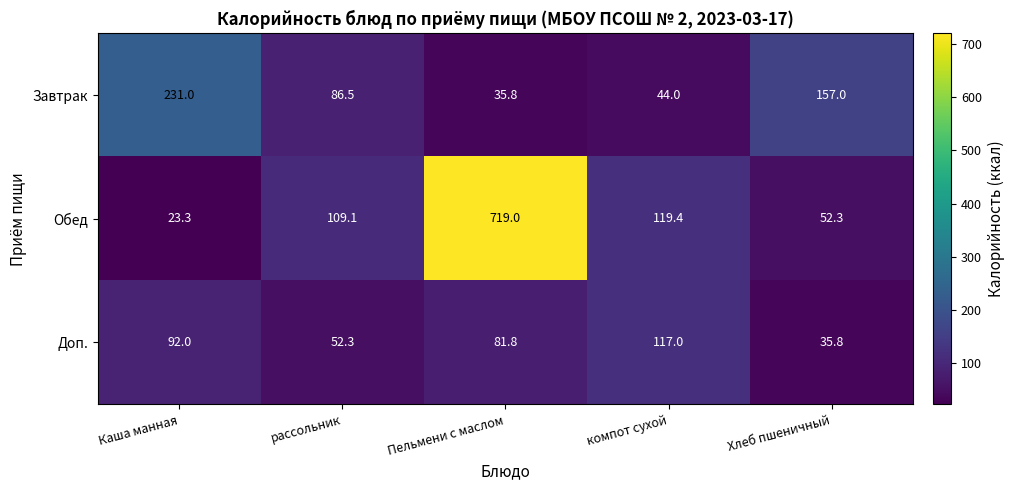

What is the minimum value shown in the chart?

23.3